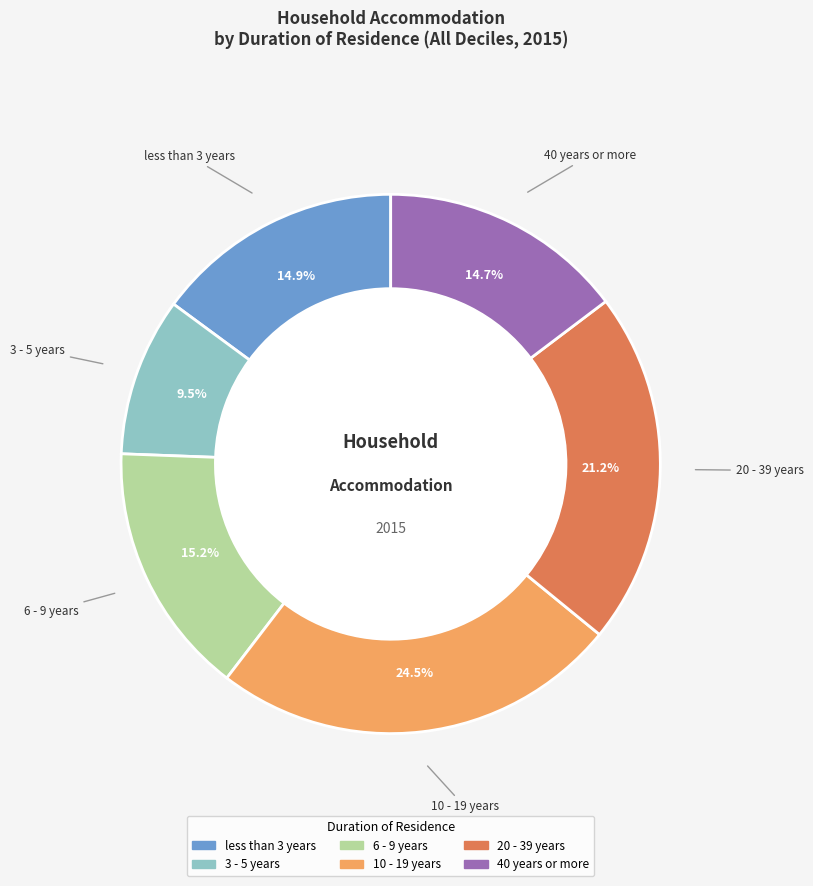

Which category has the biggest portion of the pie?

10 - 19 years